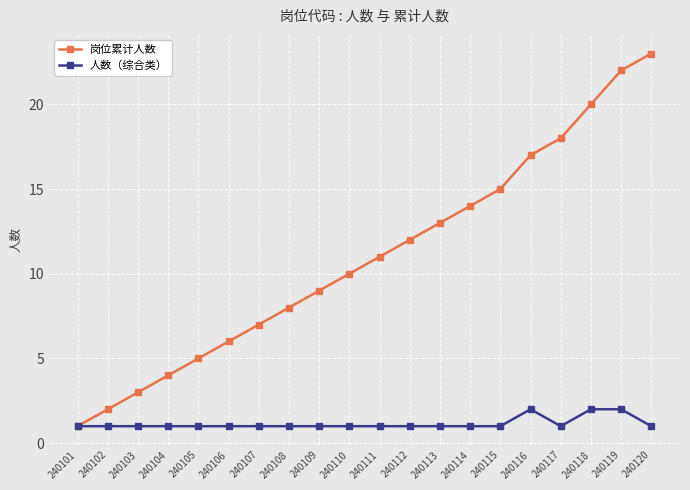

What is the difference between the second highest and minimum values in the 人数（综合类） series?

1